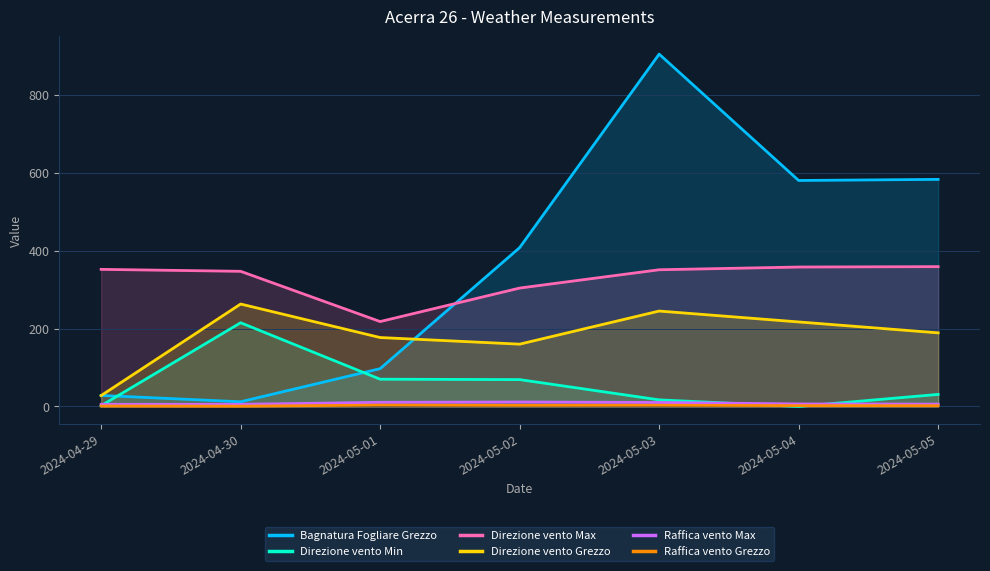

How many values in the Bagnatura Fogliare Grezzo series are below 407?

3